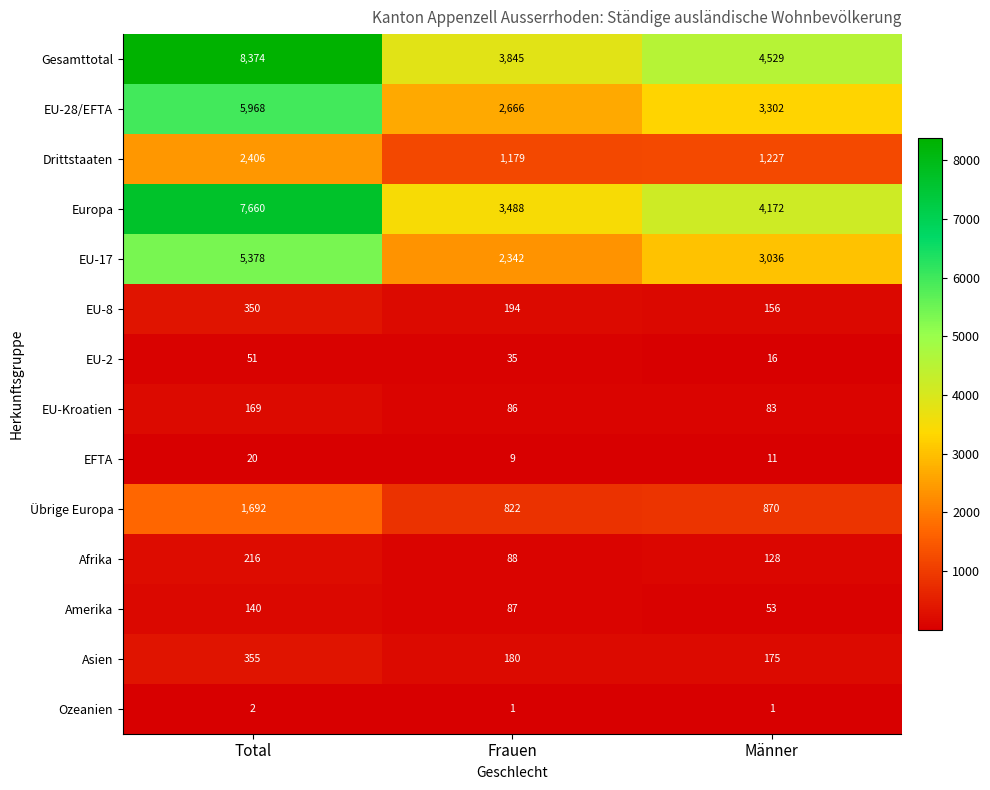

Which series changed the most between Total and Frauen?

Gesamttotal